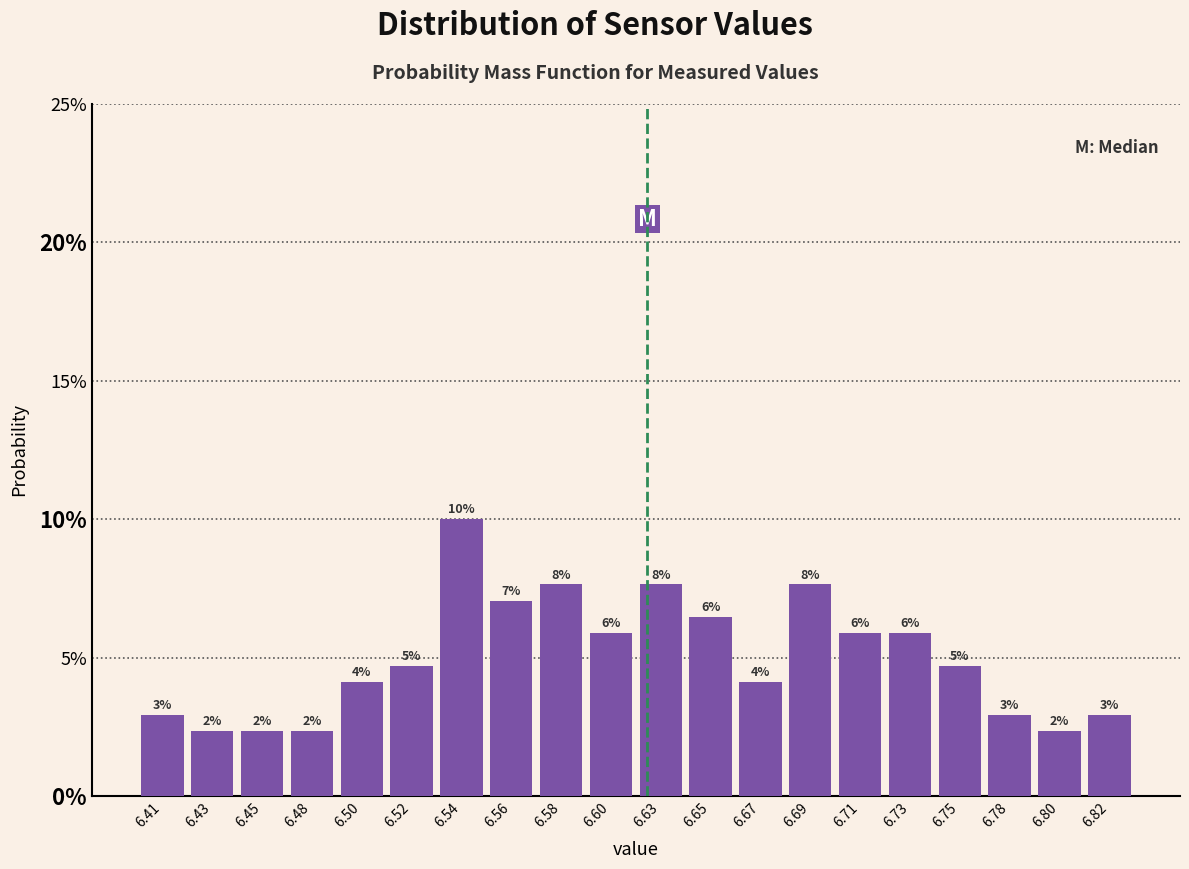

Does the chart contain any negative values?

No